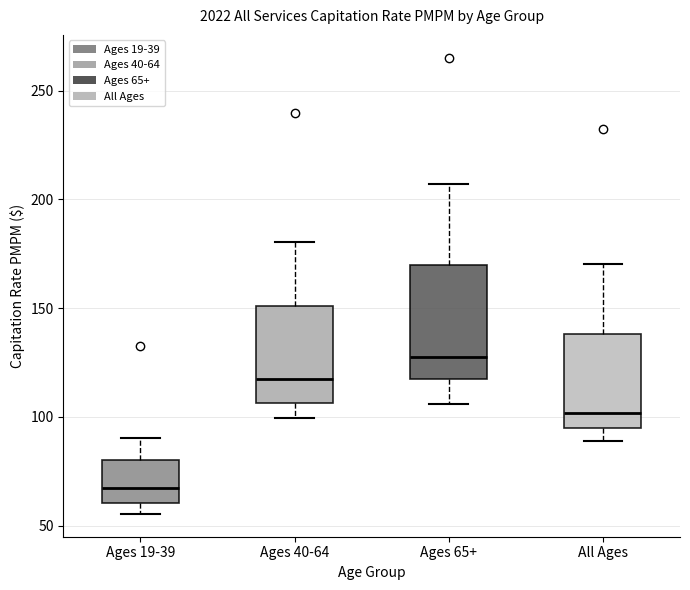

Reading left to right, read every box against the y-axis: the position of its median line, the range the box covers, and the ends of its whiskers. The values are not printed on the chart, so give them approximately, as read against the axis.

Ages 19-39: median 65, box 60 to 80, whiskers 55 to 90
Ages 40-64: median 120, box 105 to 150, whiskers 100 to 180
Ages 65+: median 130, box 120 to 170, whiskers 105 to 205
All Ages: median 100, box 95 to 140, whiskers 90 to 170